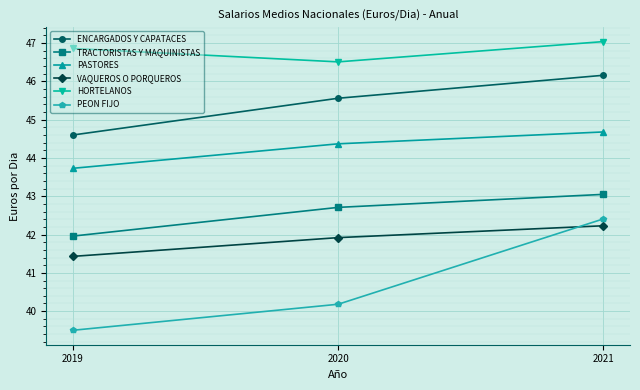

What is the value of the VAQUEROS O PORQUEROS point at the 2nd from the left?

41.9